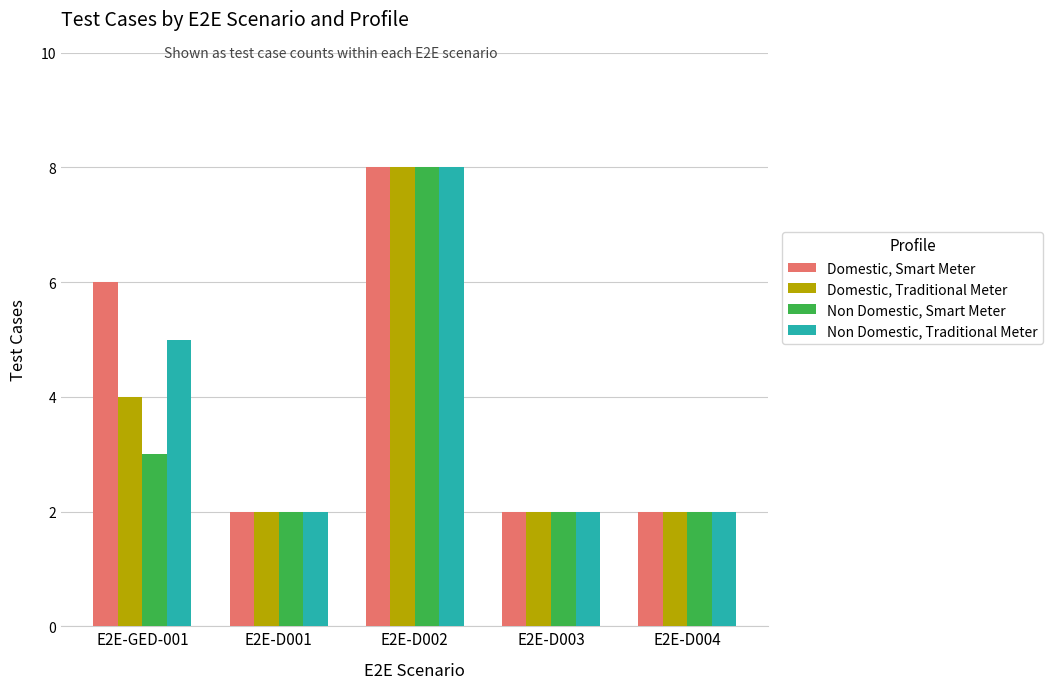

How many Non Domestic, Smart Meter values are between 2 and 3?

4